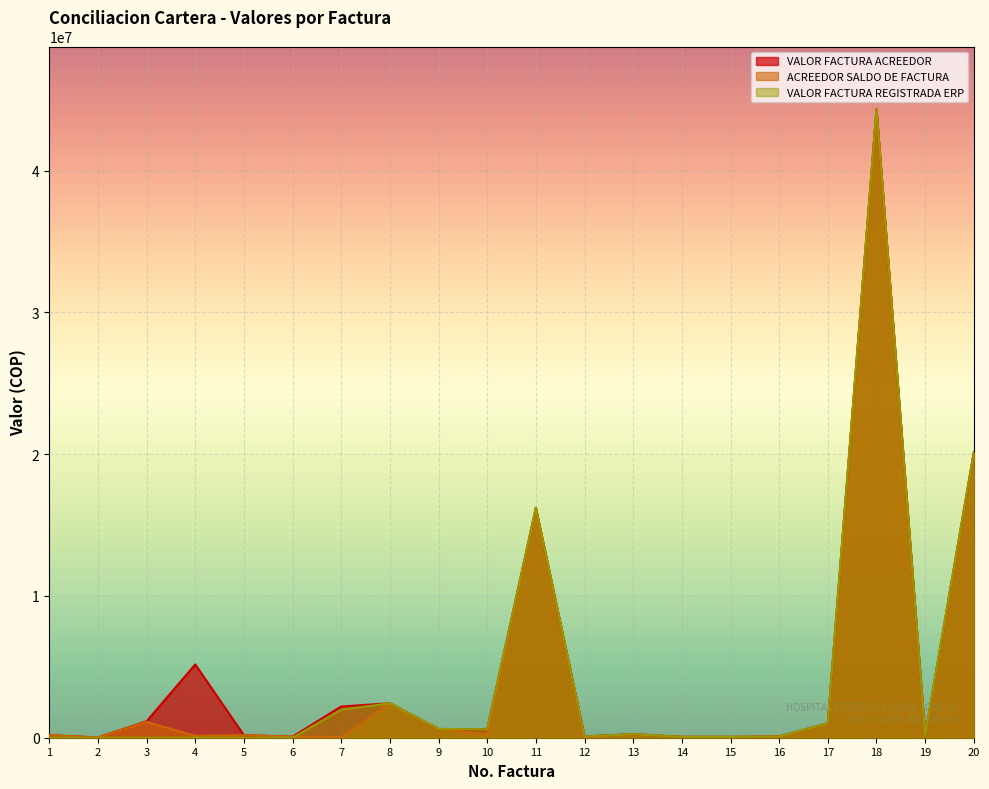

Reading left to right, what are all the values shown in this chart?

VALOR FACTURA ACREEDOR: 1=177400	2=19300	3=1157721	4=5171980	5=173963	6=74100	7=2203002	8=2427464	9=616330	10=598743	11=16219382	12=92550	13=248286	14=59700	15=59700	16=83744	17=1018742	18=44326607	19=158831	20=20126242
ACREEDOR SALDO DE FACTURA: 1=177400	2=19300	3=1110531	4=138000	5=173963	6=74100	7=48992	8=2427464	9=616330	10=212093	11=16219382	12=32850	13=248286	14=59700	15=59700	16=83744	17=1018742	18=44326607	19=158831	20=20126242
VALOR FACTURA REGISTRADA ERP: 1=0	2=0	3=0	4=0	5=0	6=0	7=1982703	8=2427464	9=616330	10=598743	11=16219382	12=92550	13=248286	14=59700	15=59700	16=83744	17=1018742	18=44326607	19=158831	20=20126242